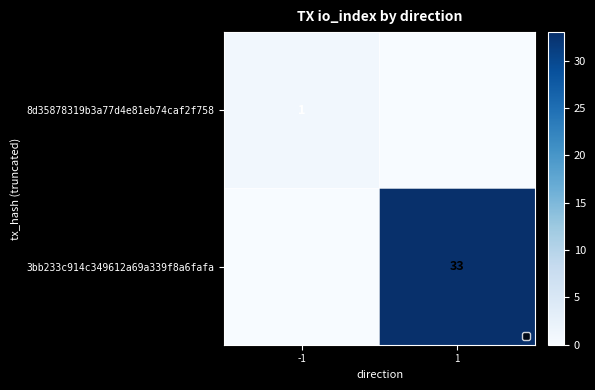

The value of 3bb233c914c349612a69a339f8a6fafa at 1 is 33. True or false?

True